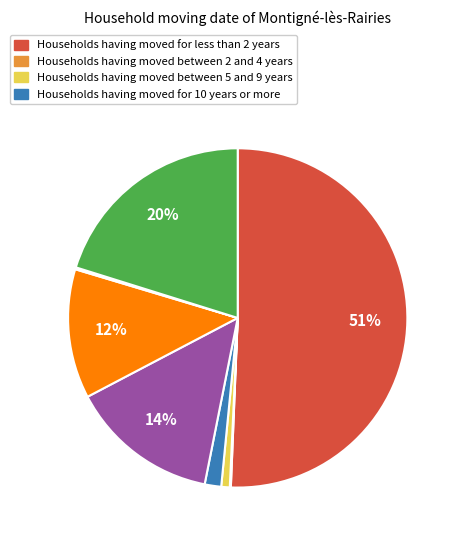

To the nearest percent, what is the difference between the largest and smallest slice percentages?

51%